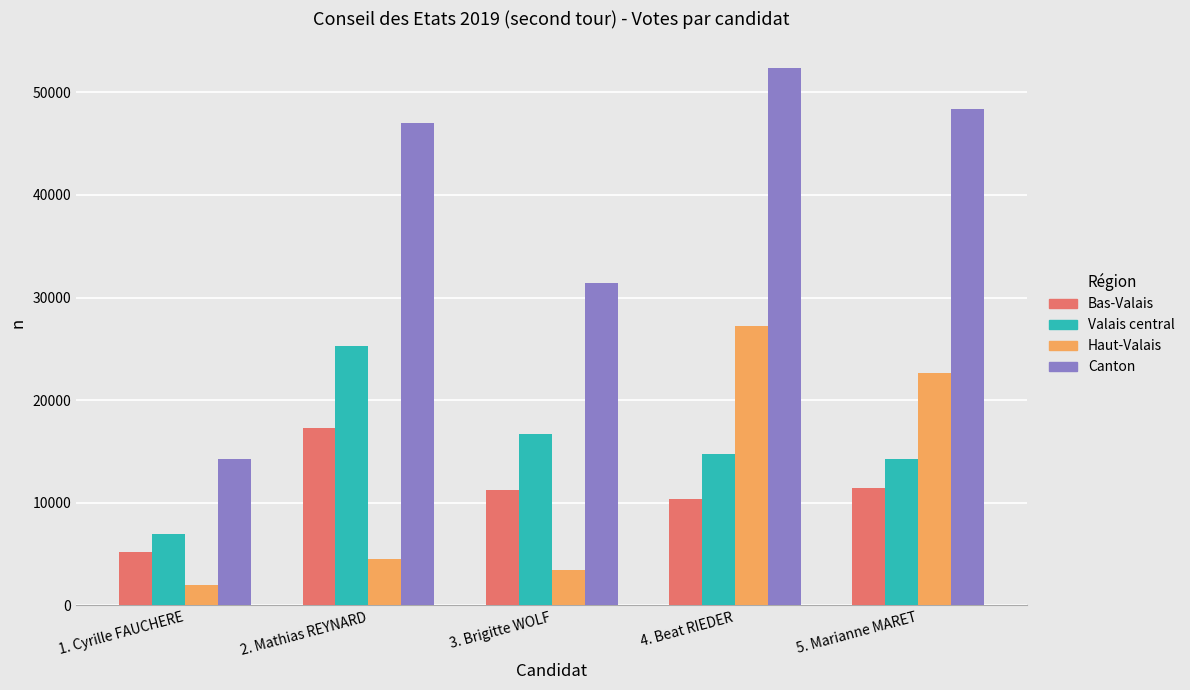

At which label does Bas-Valais reach its minimum?

1. Cyrille FAUCHERE